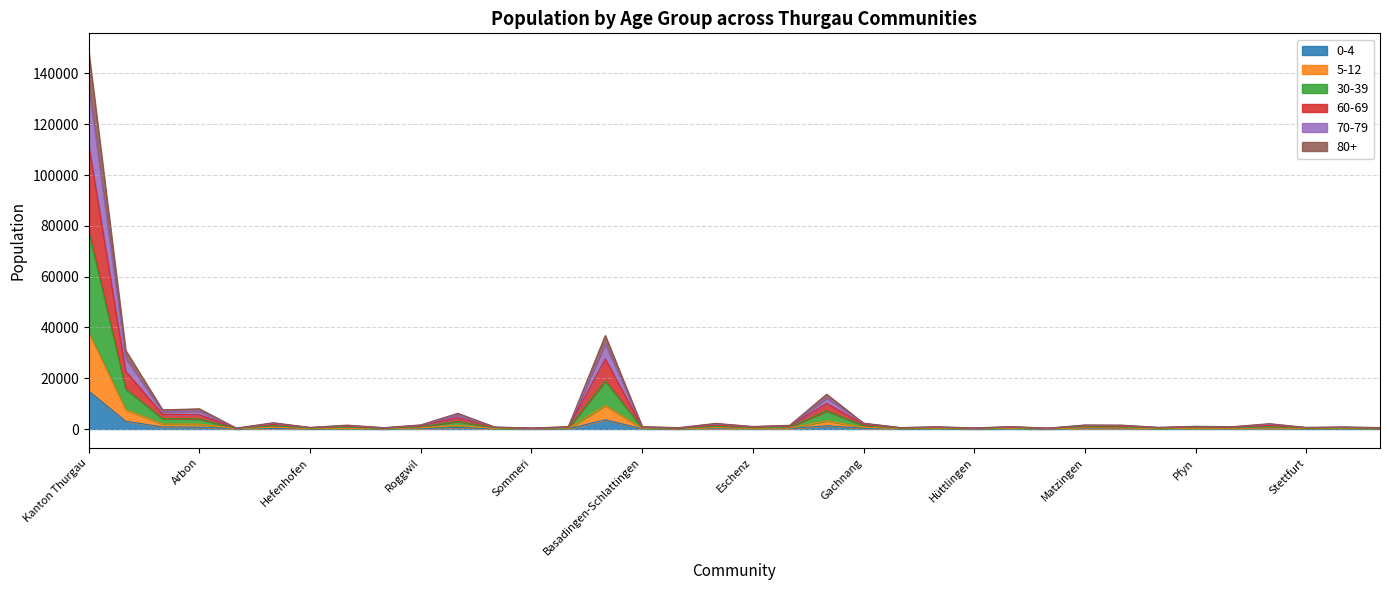

What is the sum of the 80+ values at Mammern and Uttwil?

929